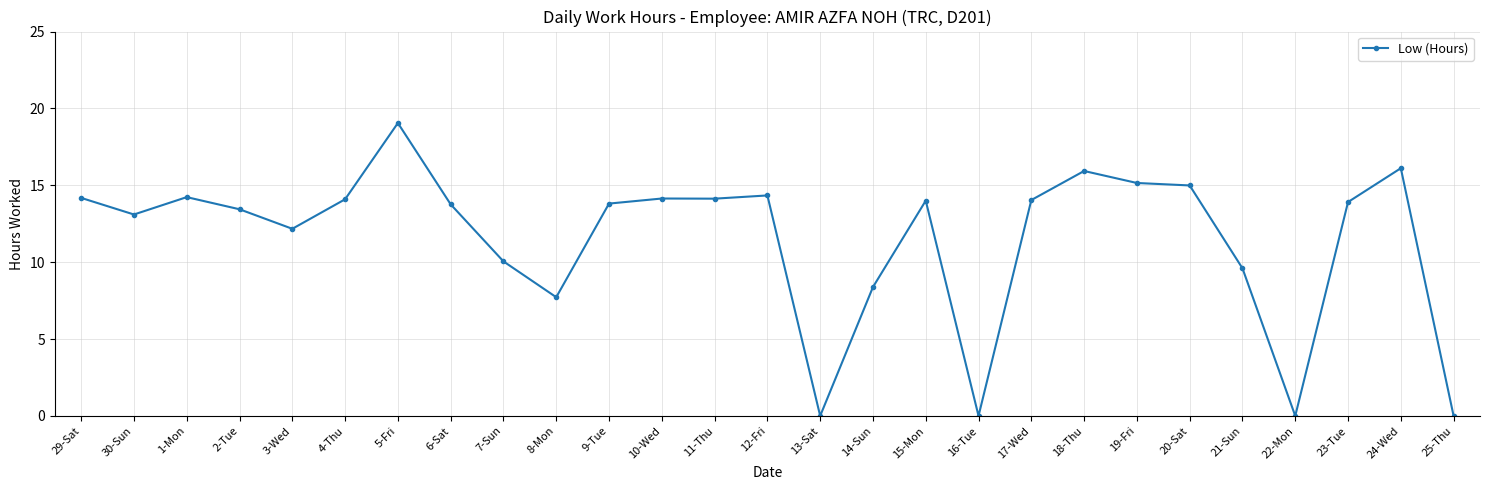

What is the change in value from 3-Wed to 6-Sat?

+1.6